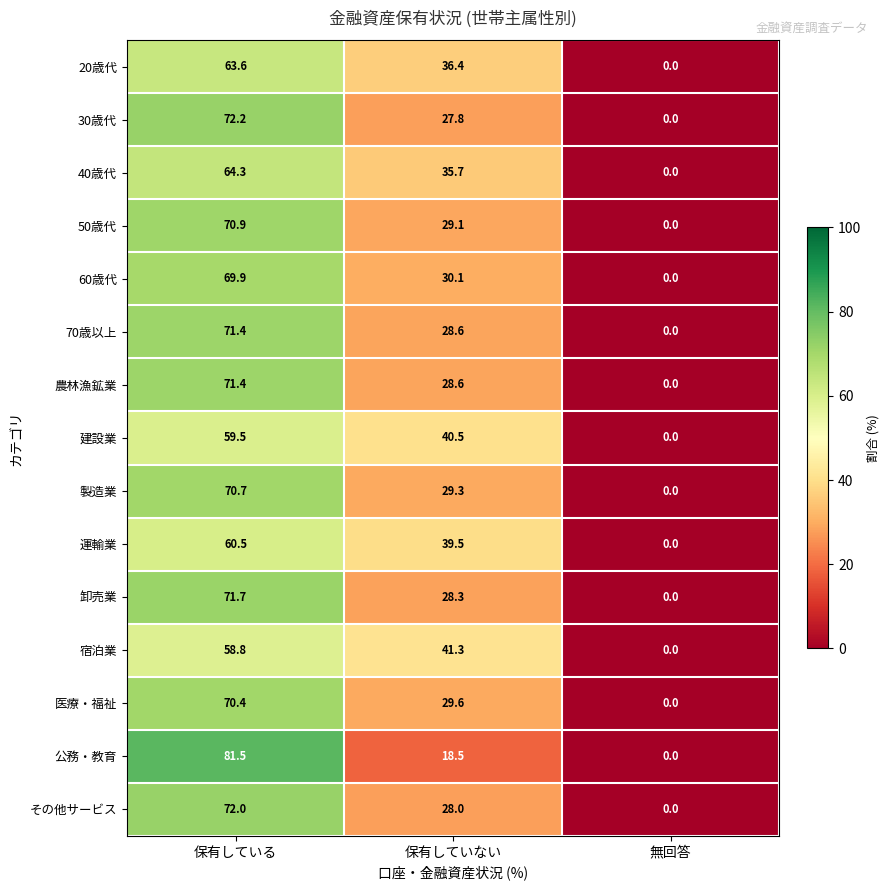

How many positive values does the 50歳代 series have?

2